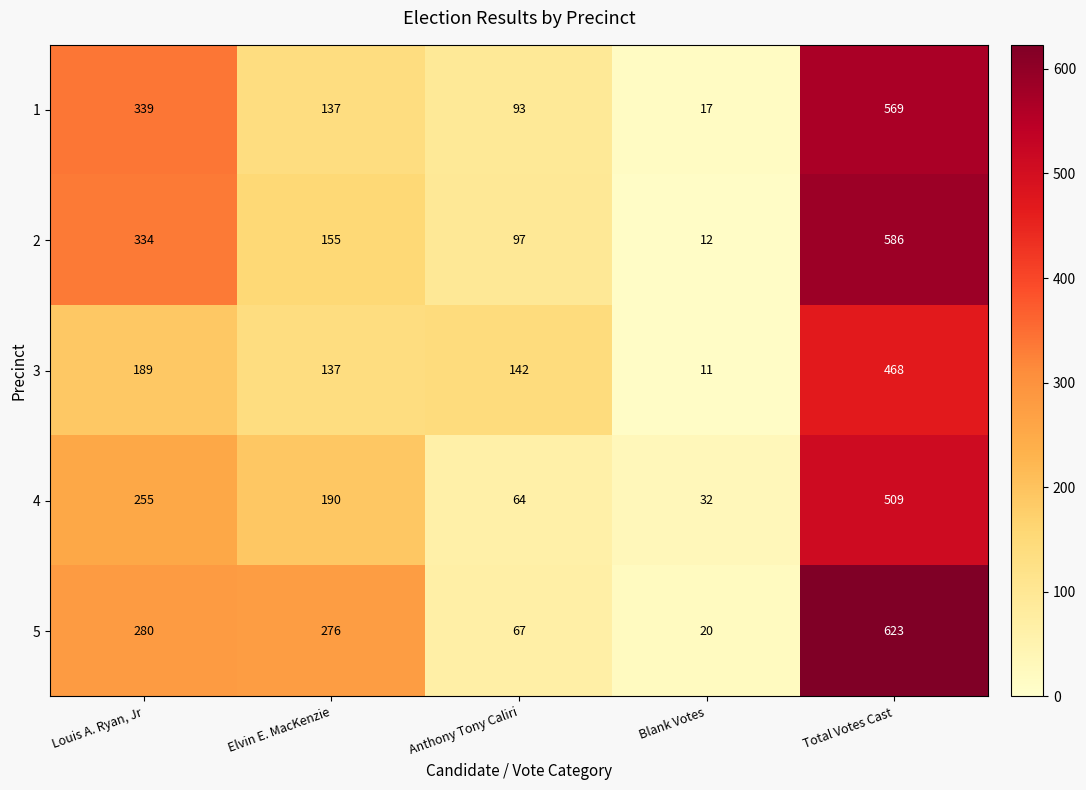

Where does the 3 series first go above 142?

Louis A. Ryan, Jr